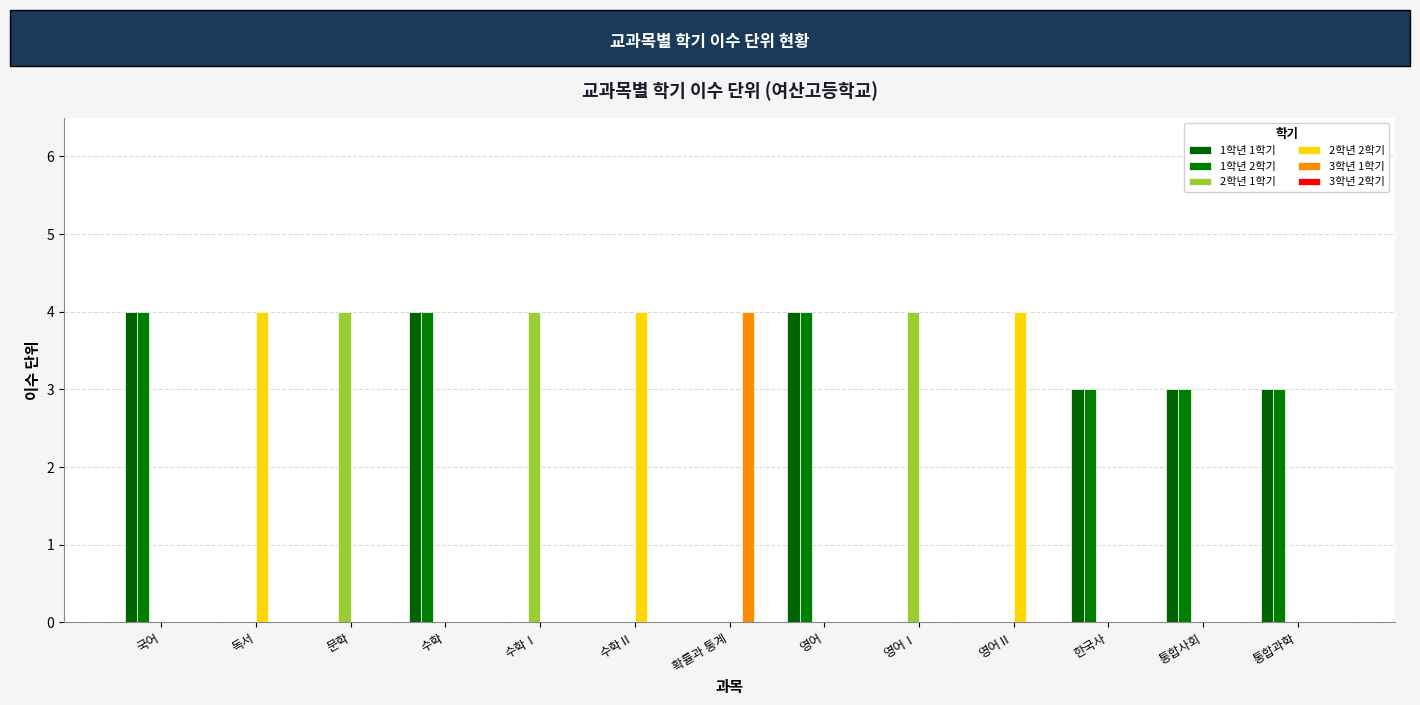

What is the sum of all 1학년 2학기 values?

21